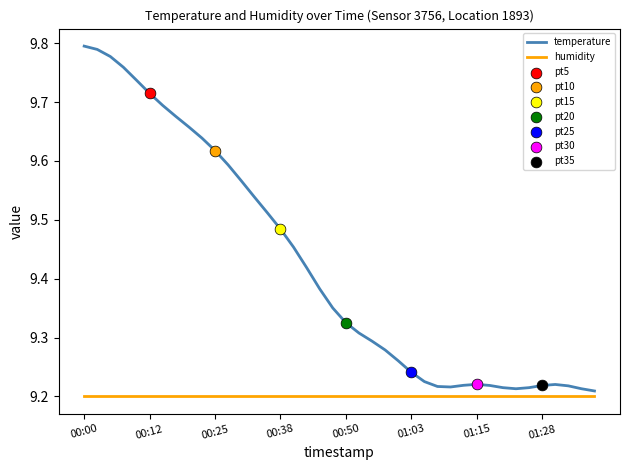

Which series has the largest range (max minus min)?

temperature